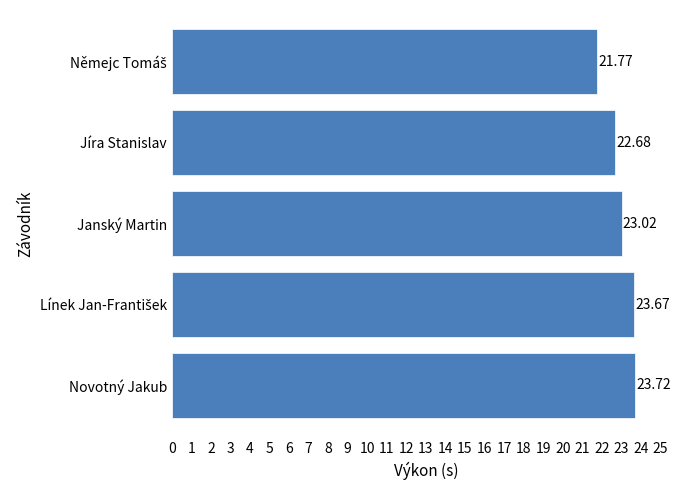

What is the minimum value shown in the chart?

21.8